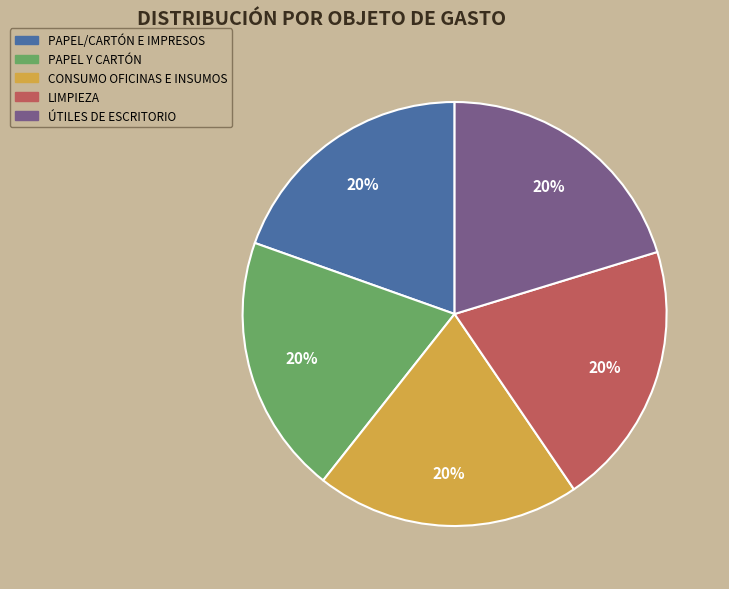

Is it true that LIMPIEZA is 30% of the pie?

False